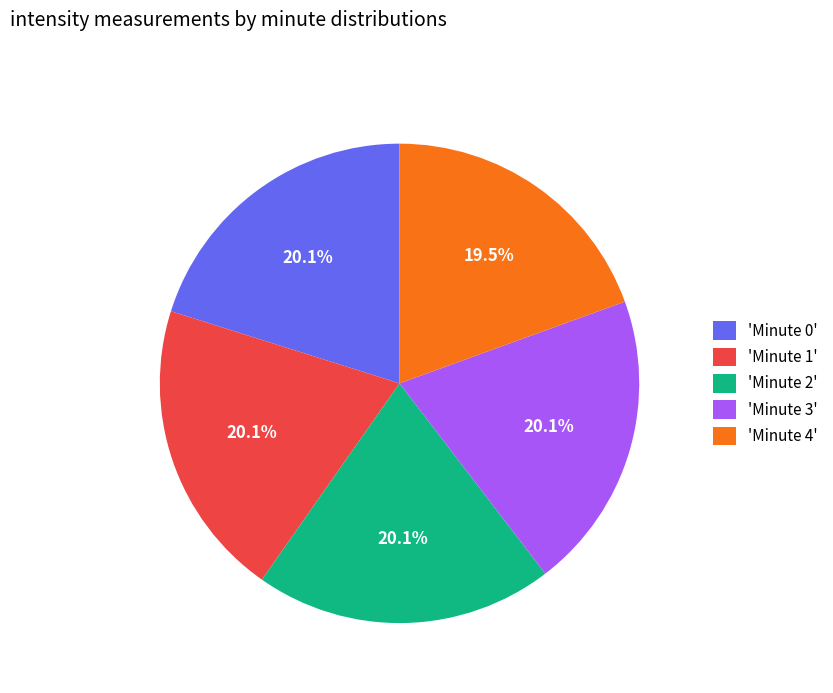

Which category has the smallest portion of the pie?

'Minute 4'